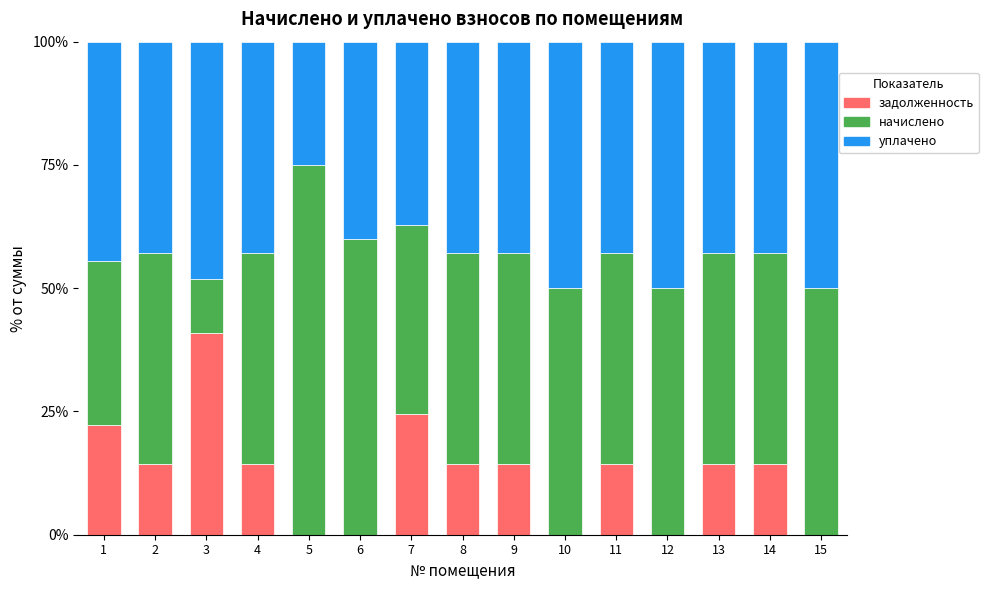

What value does the задолженность series have at 9?

14.3